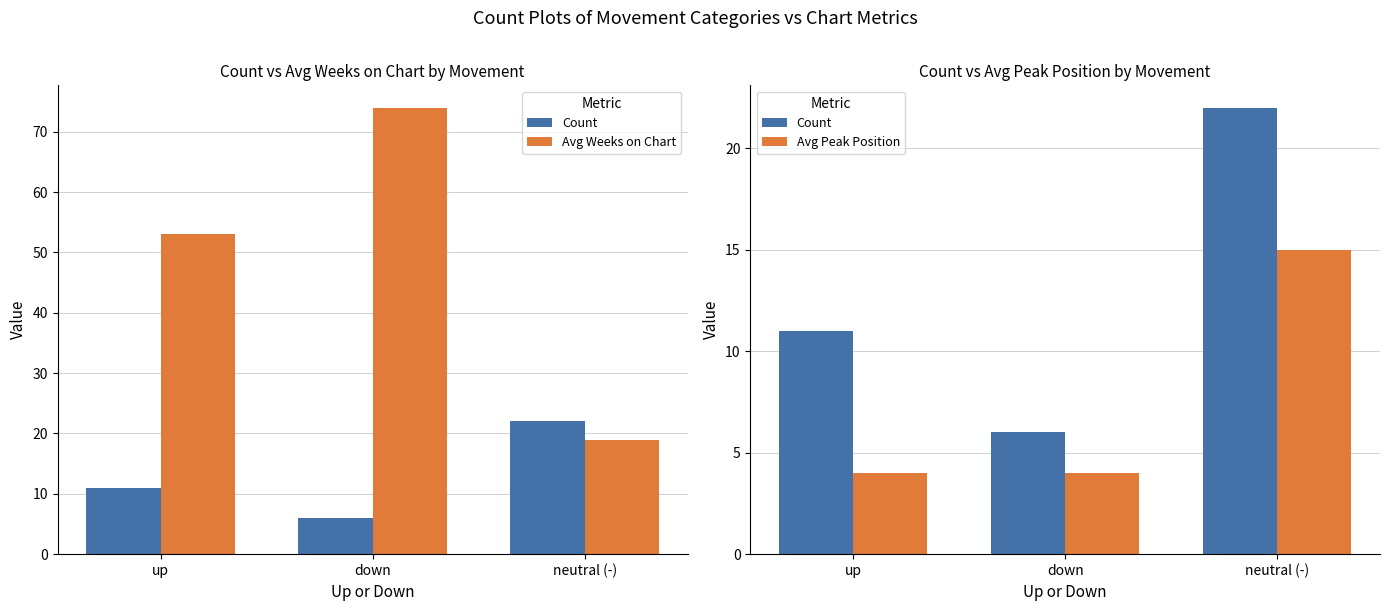

What is the label of the 1st bar from the left?

up